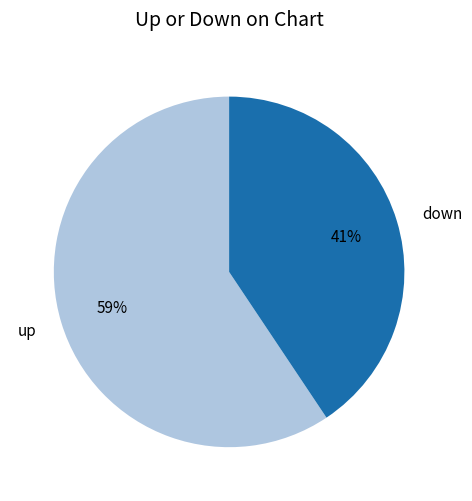

To the nearest percent, what is the average slice percentage?

50%